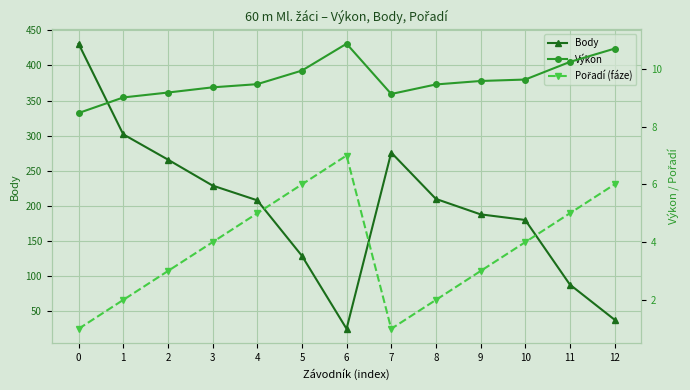

List the labels in order of Body value, smallest first.

6, 12, 11, 5, 10, 9, 4, 8, 3, 2, 7, 1, 0